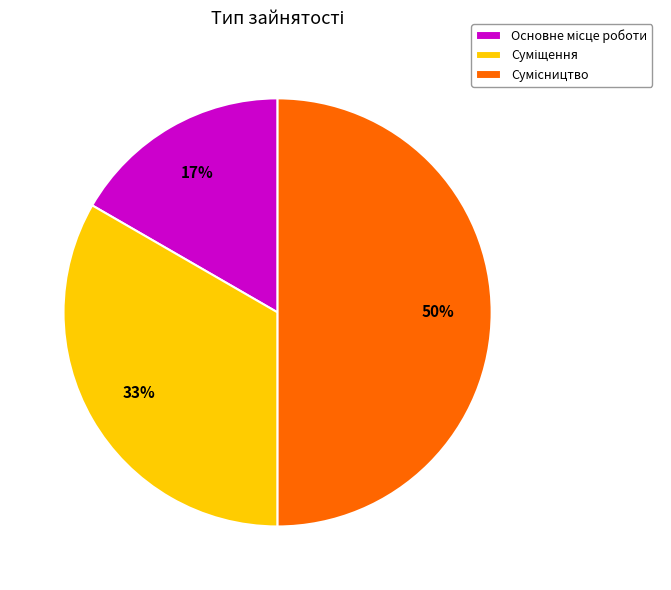

To the nearest percent, what is the average slice percentage?

33%